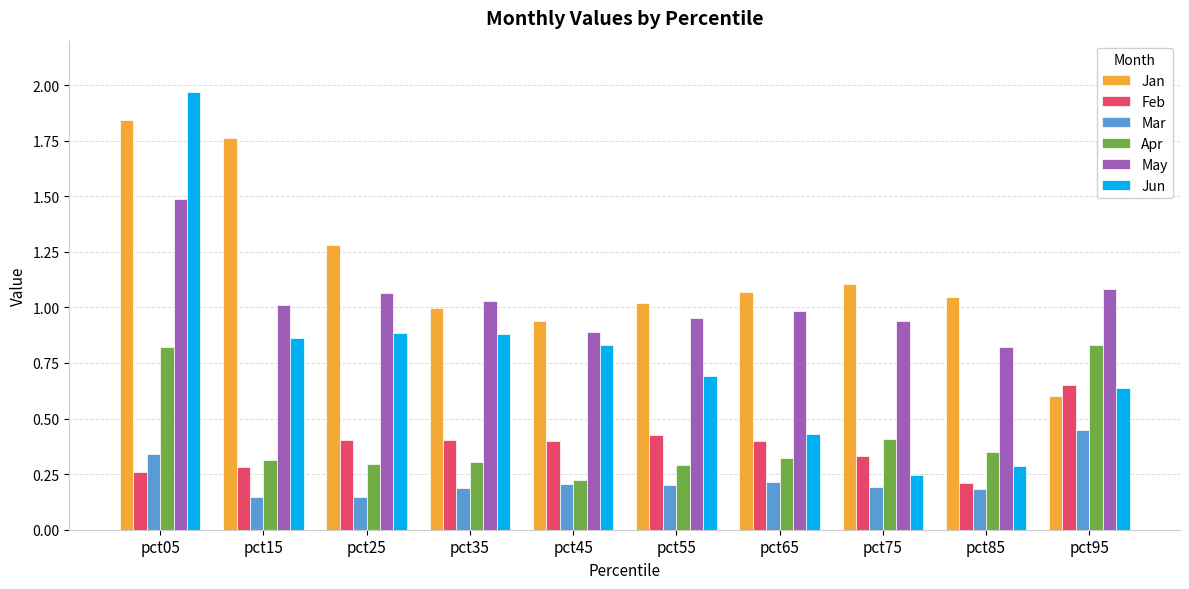

The value of Feb at pct05 is 0.1. True or false?

False